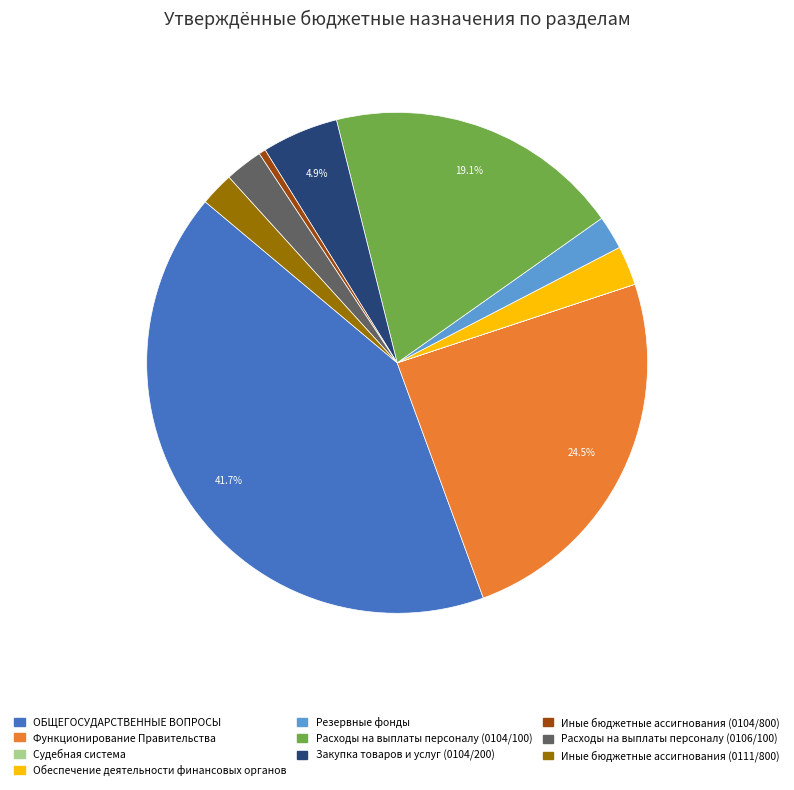

Does Закупка товаров и услуг (0104/200) account for over 50% of the chart?

No